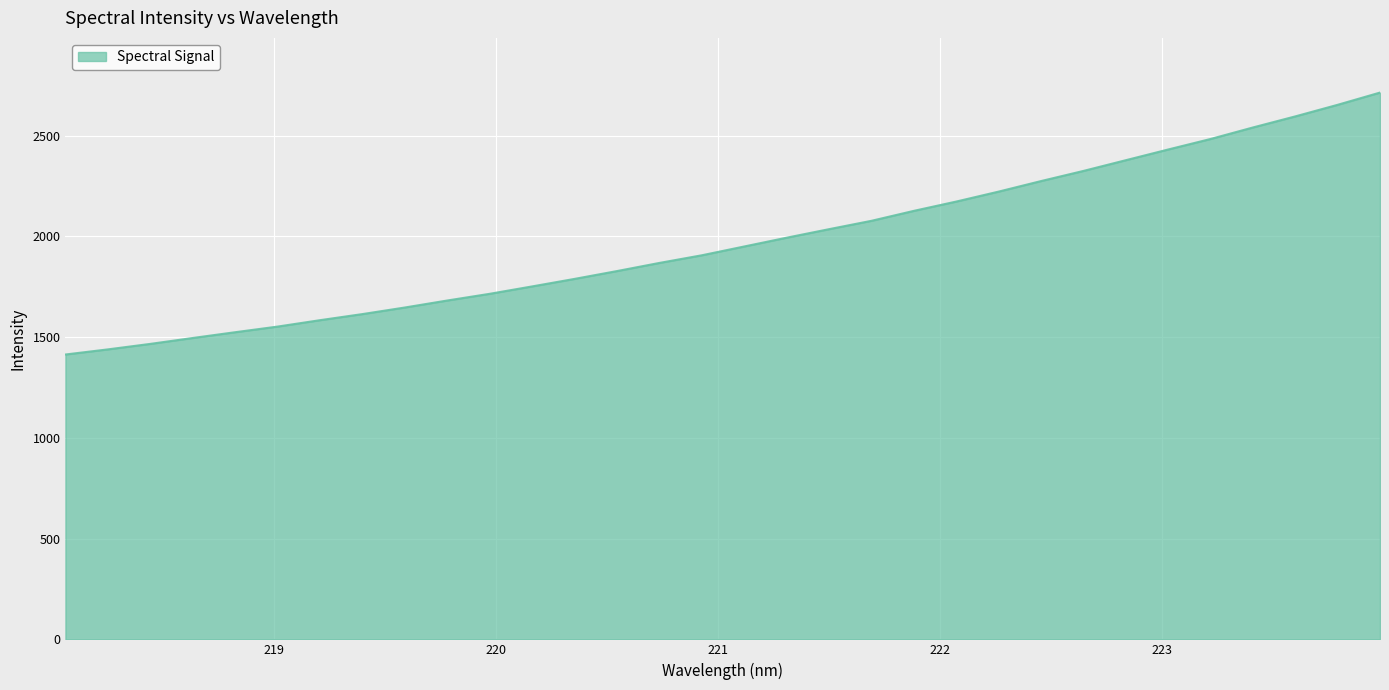

What is the difference between the maximum and minimum values?

1299.7